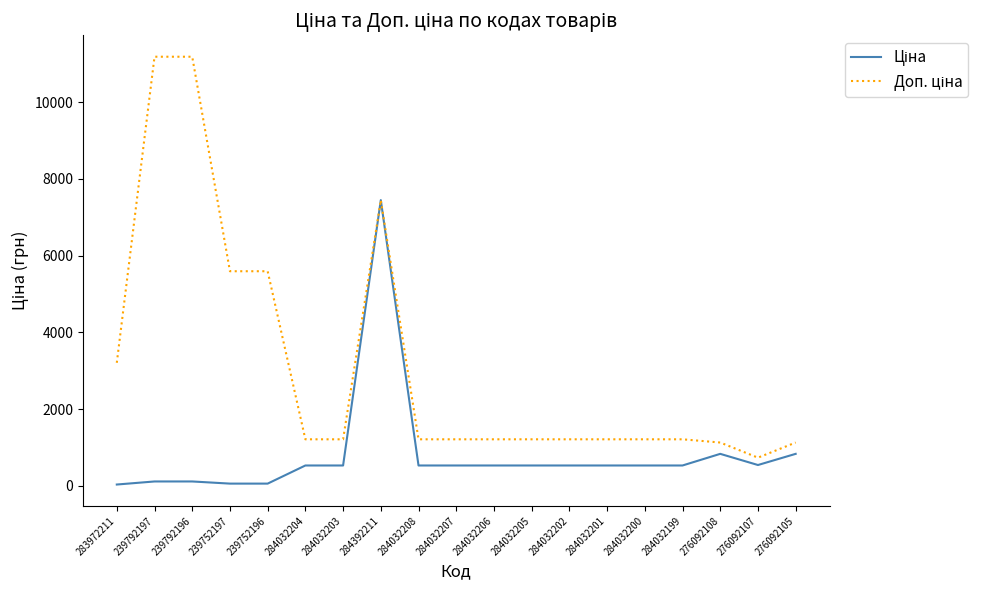

What is the total value across all series at 284032203?

1738.9